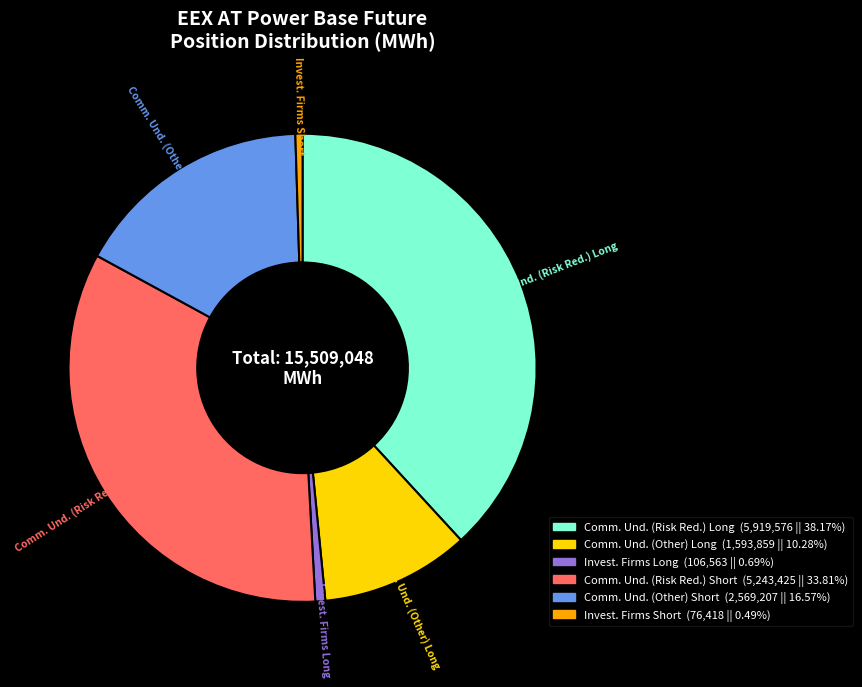

Does any single category account for the majority?

No